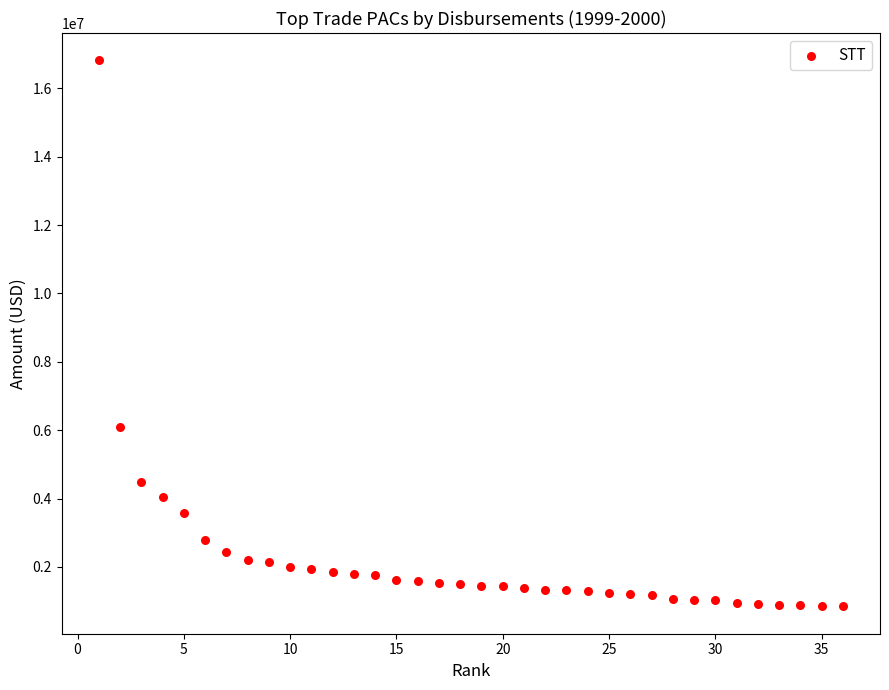

What Y value in the scatter plot is closest to 8833023?

6082160.0